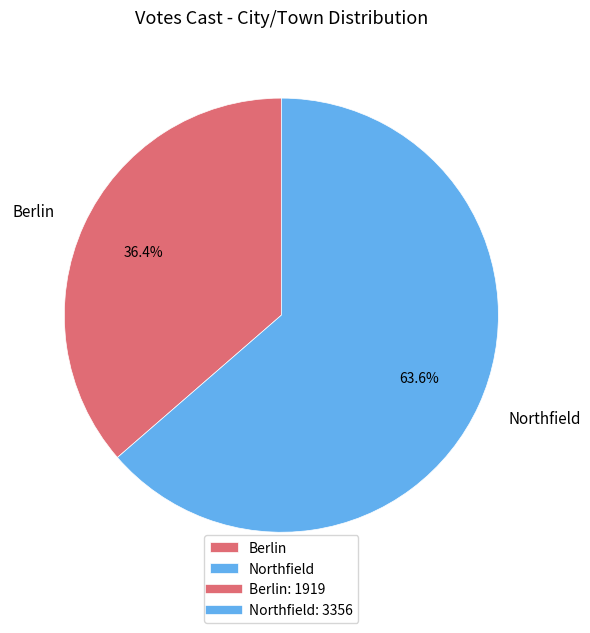

To the nearest percent, what percentage of the pie is Northfield?

64%